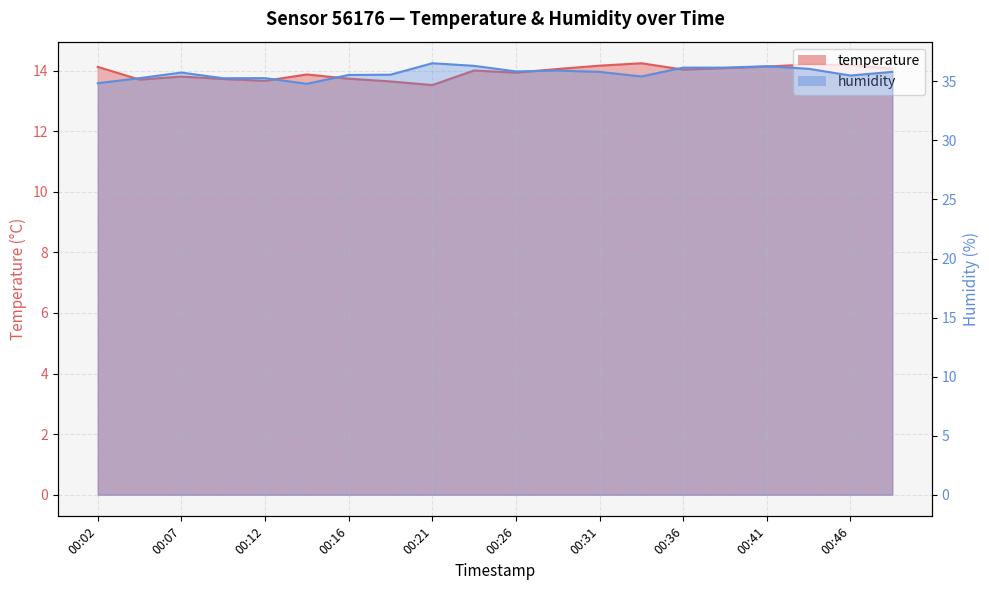

At which label does temperature first exceed 14?

00:02